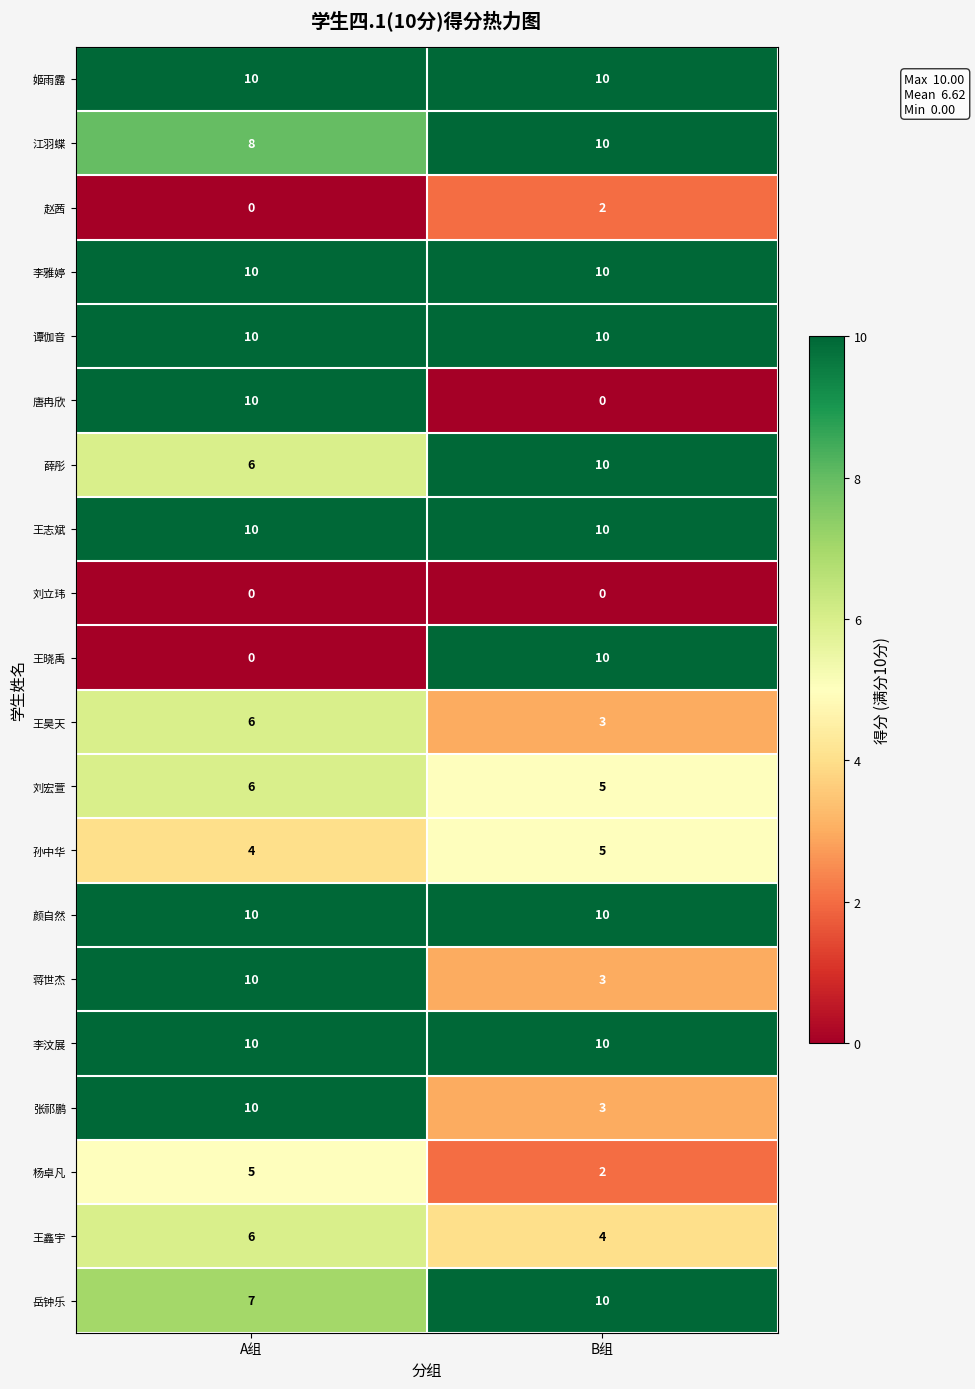

At which category is the sum across all series the highest?

A组